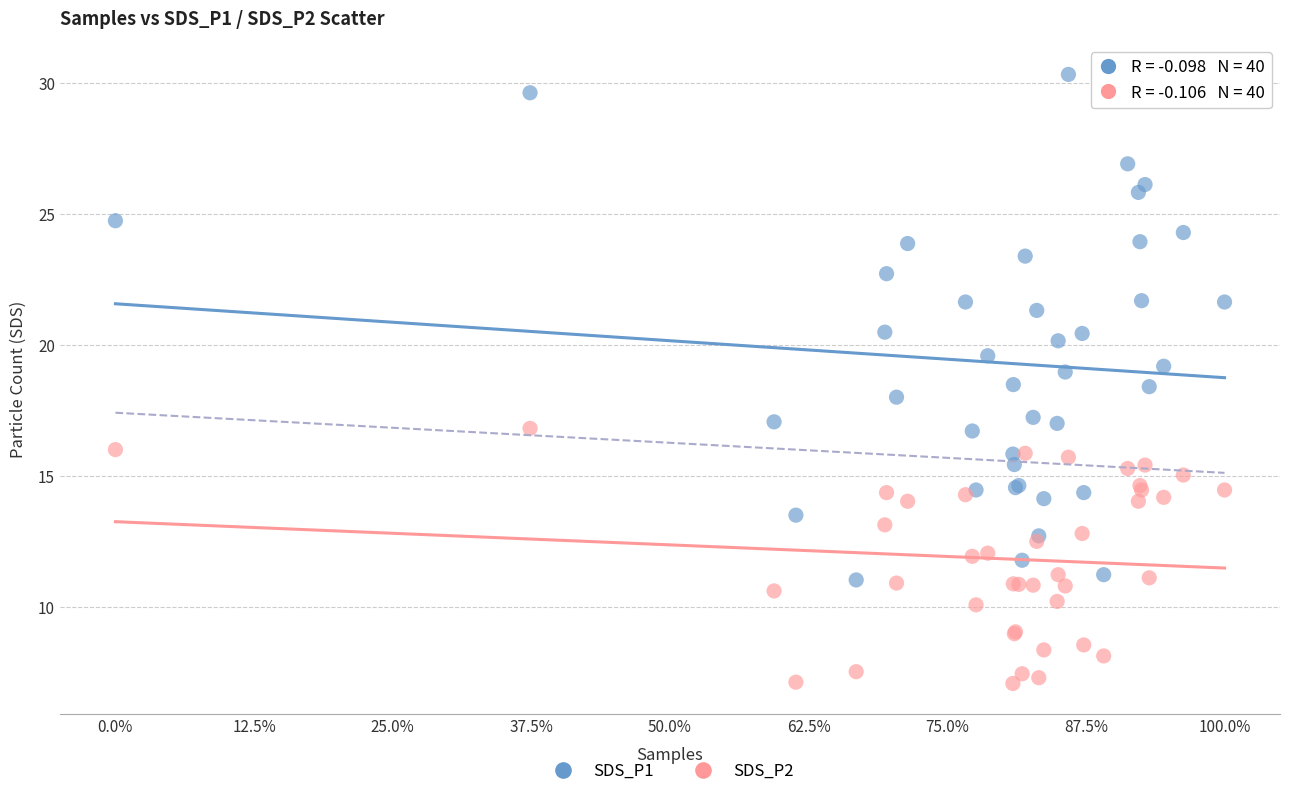

Which series reaches the maximum Y coordinate?

SDS_P1